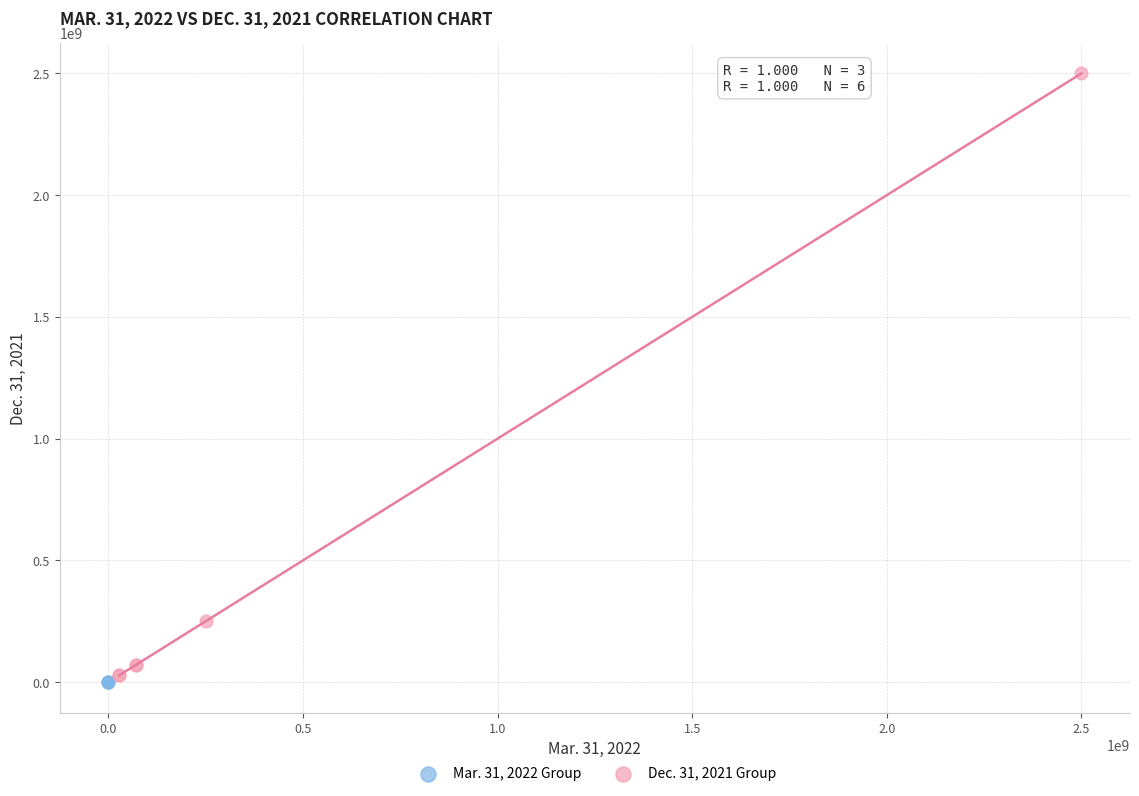

Which series reaches the maximum Y coordinate?

Dec. 31, 2021 Group